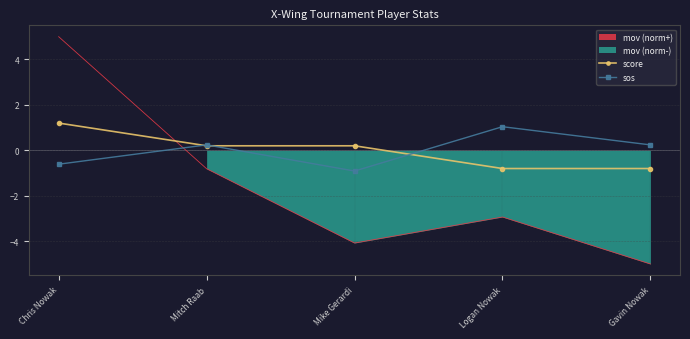

In sos, how many points are lower than both neighbors (excluding endpoints)?

1